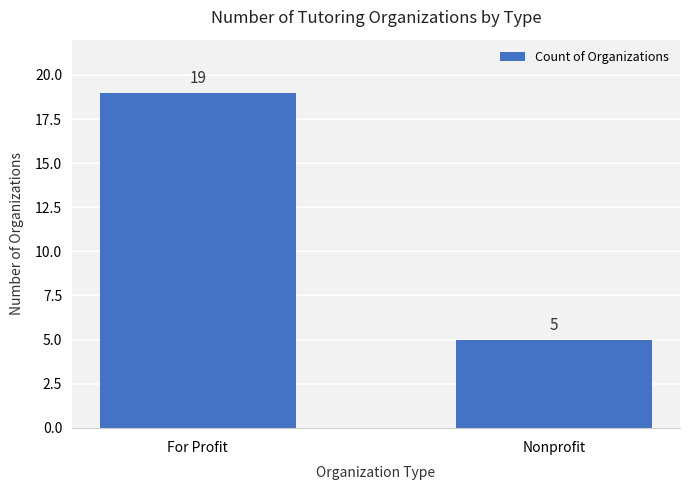

Rank the categories by value from lowest to highest.

Nonprofit, For Profit